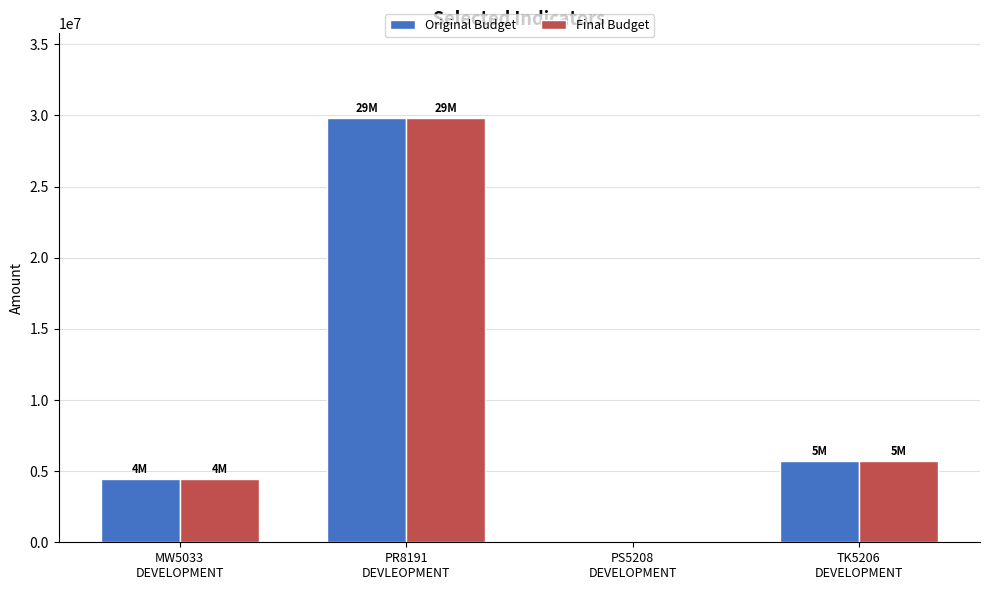

Reading left to right, what are all the values shown in this chart?

Original Budget: MW5033
DEVELOPMENT=4474000	PR8191
DEVLEOPMENT=29813000	PS5208
DEVELOPMENT=0	TK5206
DEVELOPMENT=5713000
Final Budget: MW5033
DEVELOPMENT=4474000	PR8191
DEVLEOPMENT=29813000	PS5208
DEVELOPMENT=0	TK5206
DEVELOPMENT=5713000